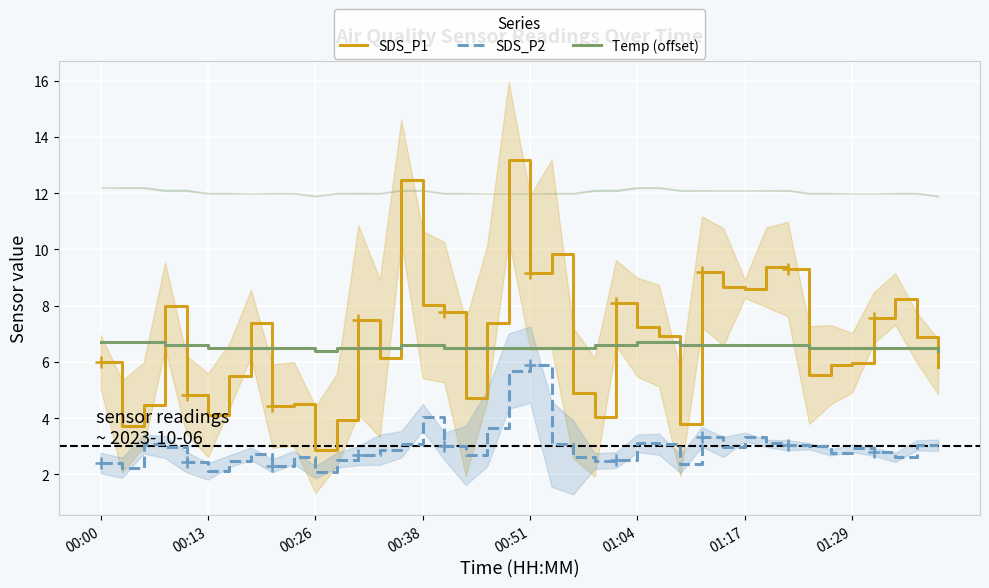

Count the number of data series in this chart.

3